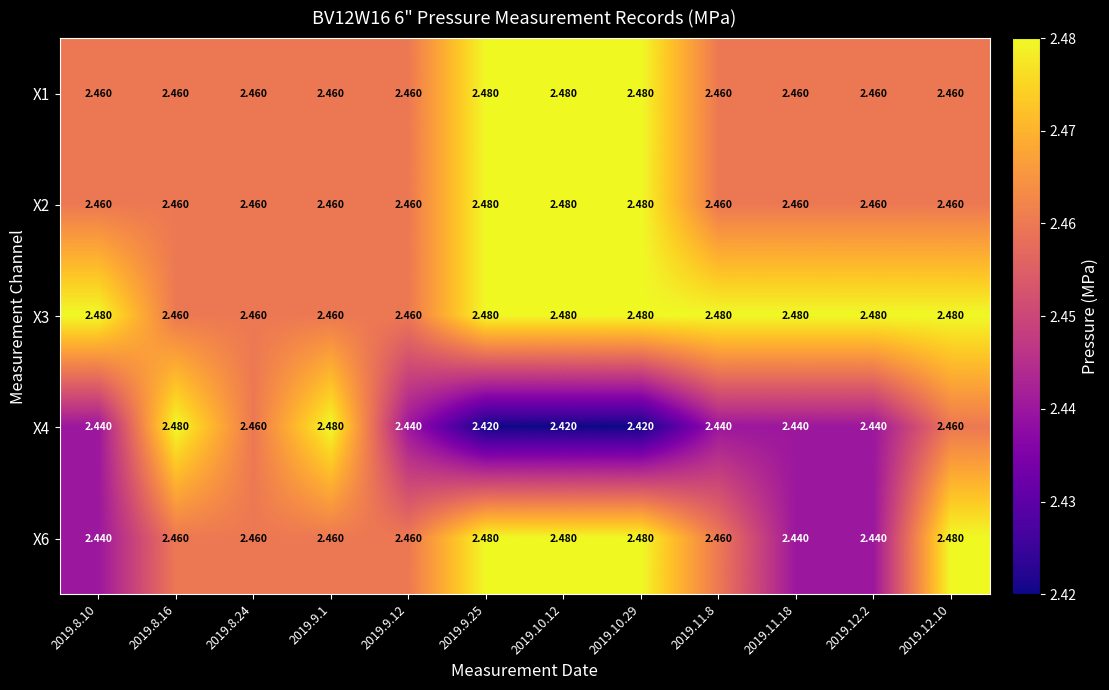

Is the value of X4 at 2019.12.10 greater than the value of X1 at 2019.10.29?

No